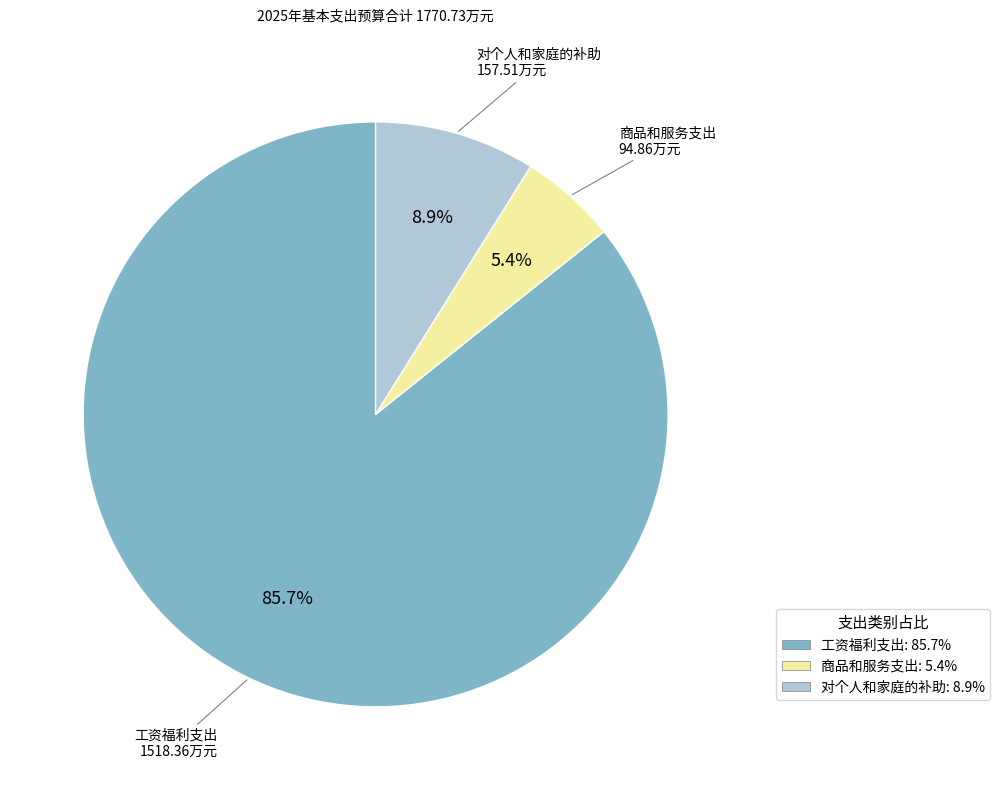

Which slice is the largest?

工资福利支出